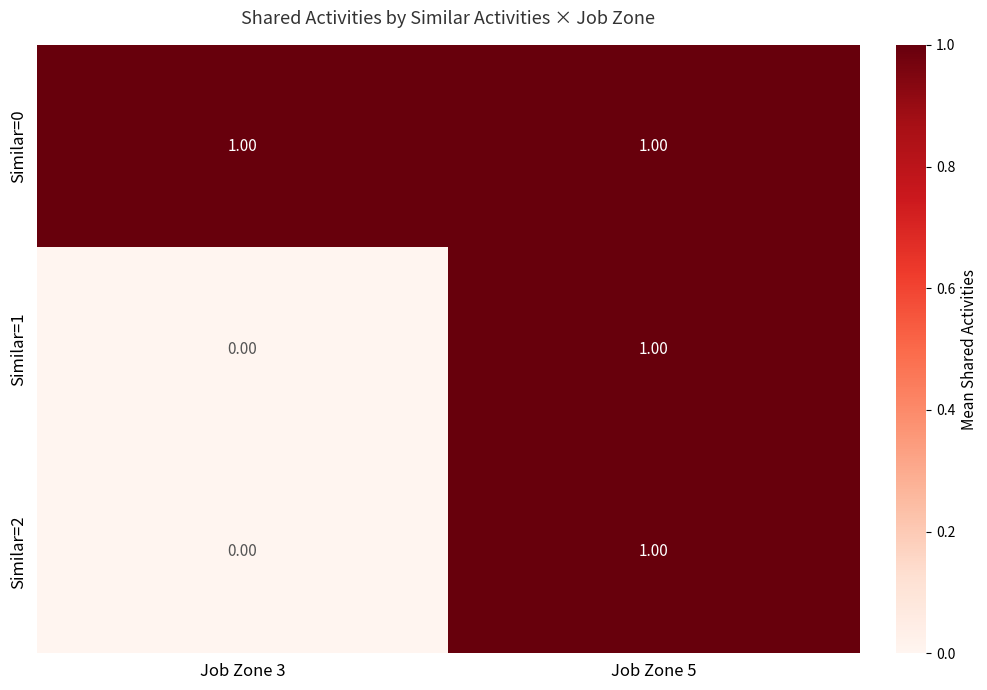

List the labels in order of Similar=2 value, largest first.

Job Zone 5, Job Zone 3